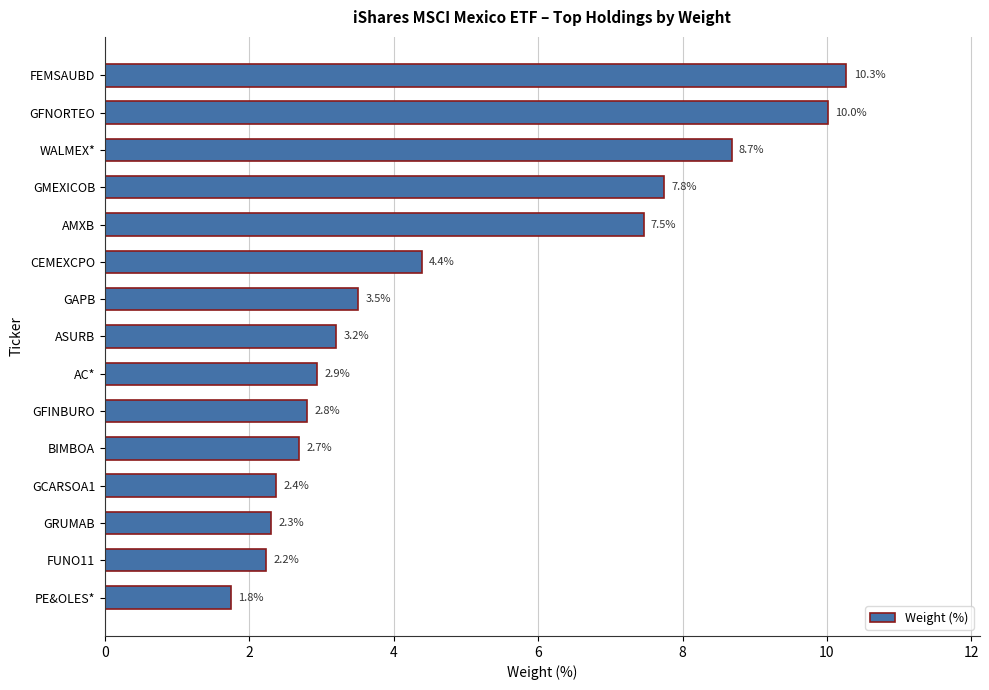

At which category does the chart reach its minimum across all series?

PE&OLES*